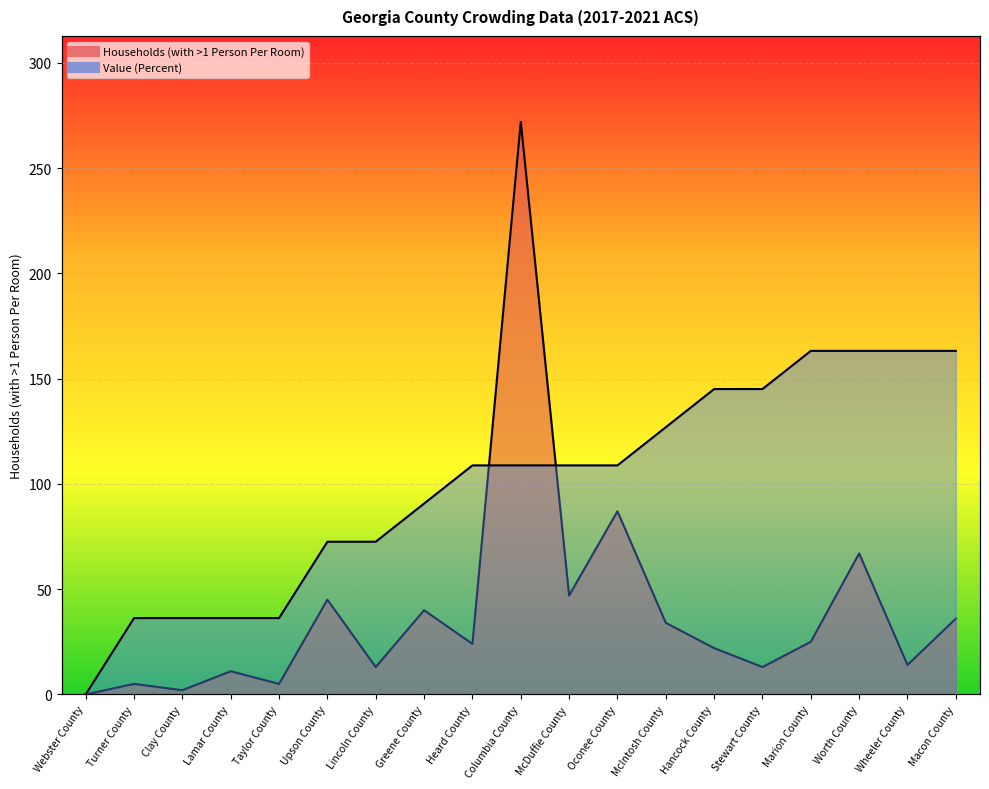

What is the maximum value shown in the chart?

272.0